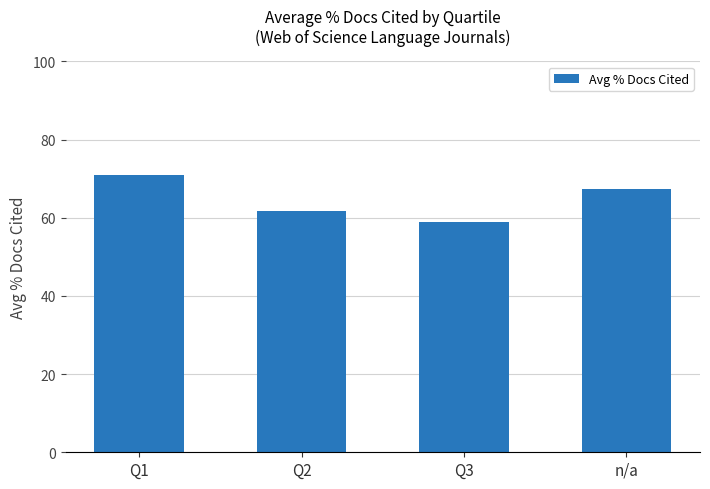

What is the difference between the maximum and minimum values?

11.9